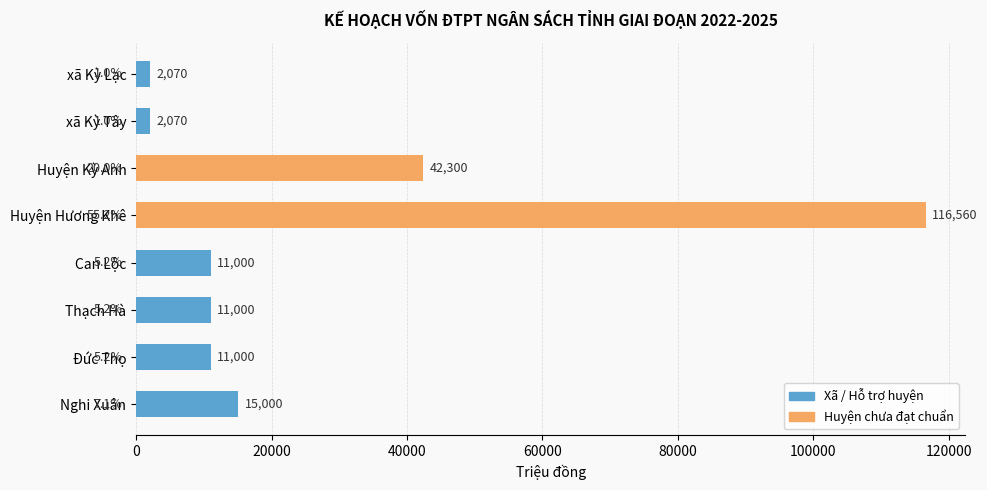

Reading bottom to top, what are all the values shown in this chart?

15000	11000	11000	11000	116560	42300	2070	2070